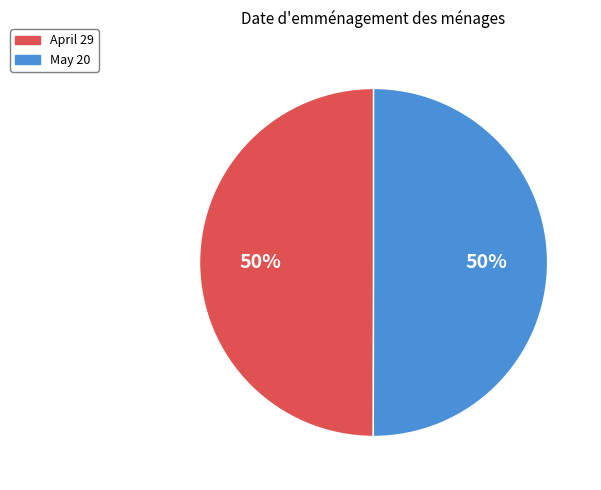

To the nearest percent, what is the combined percentage of April 29 and May 20?

100%